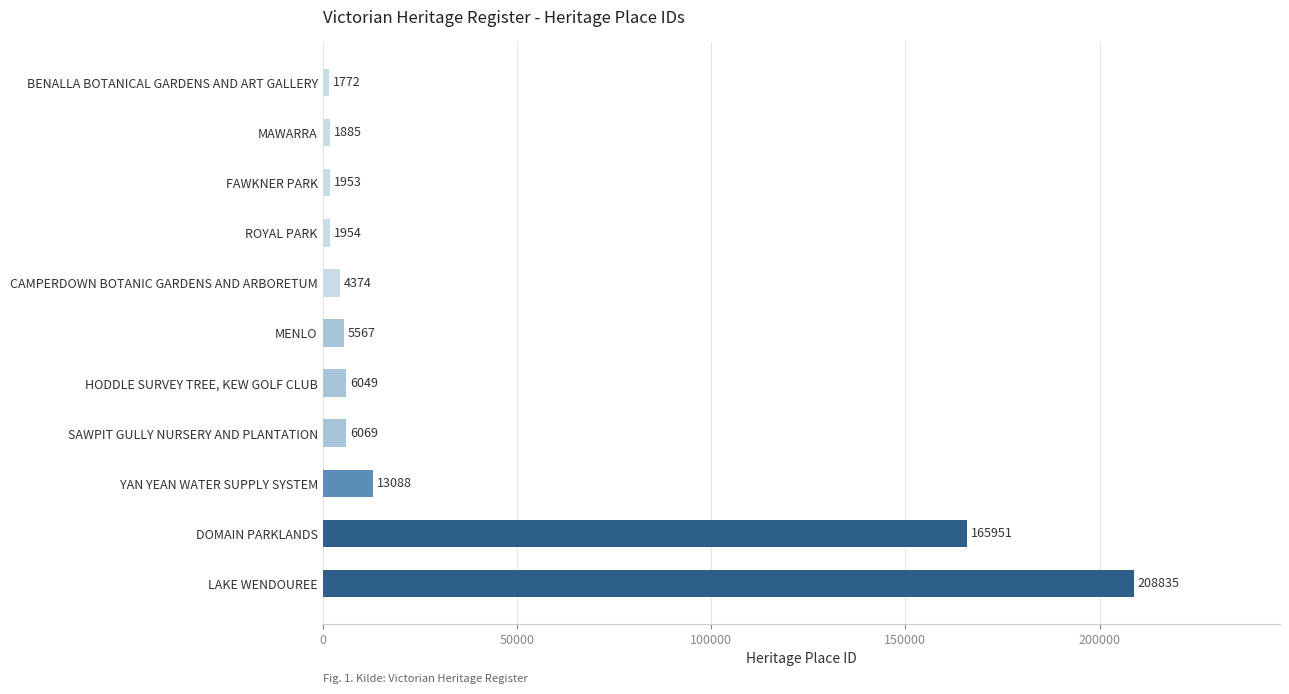

The chart shows a value of 13088 at YAN YEAN WATER SUPPLY SYSTEM. True or false?

True